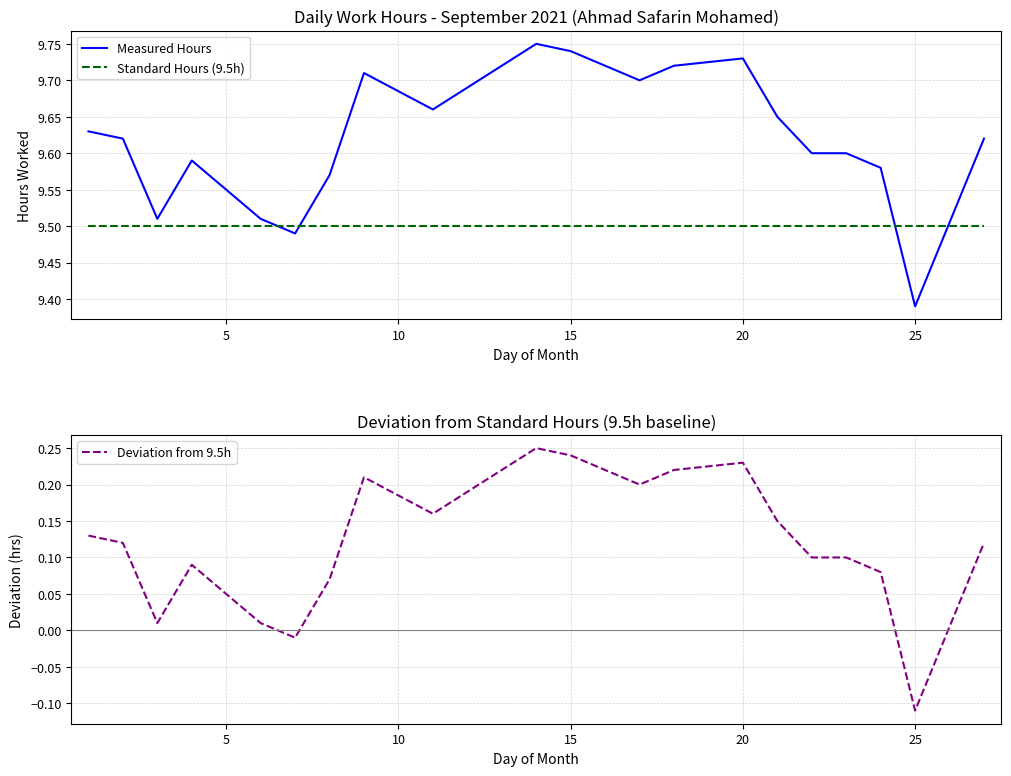

Which series ends up on top after the final intersection of Measured Hours and Standard Hours (9.5h)?

Measured Hours